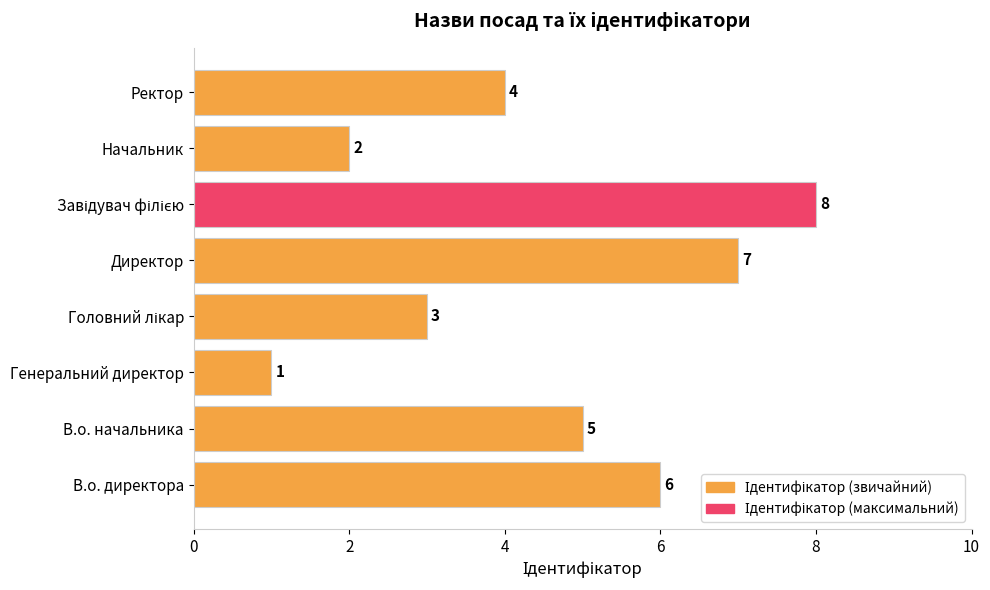

True or false: the data shows 10 at В.о. директора.

False